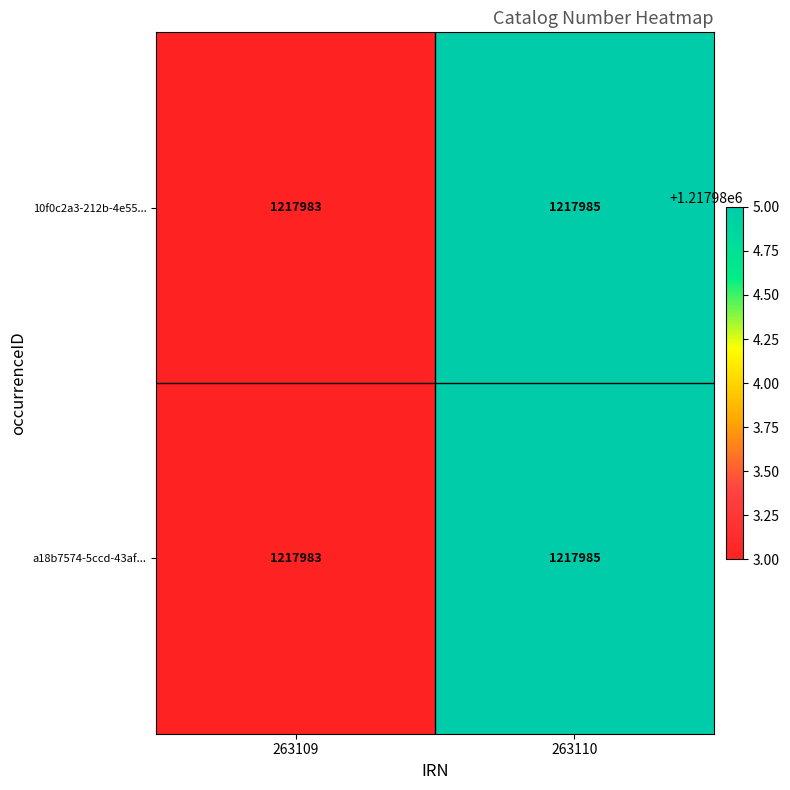

What is the sum of all 10f0c2a3-212b-4e55... values?

2435968